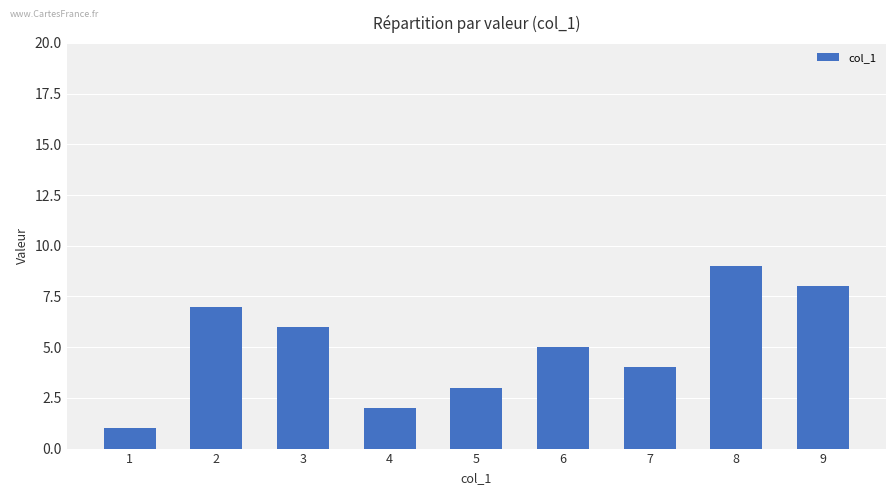

What is the average value?

5